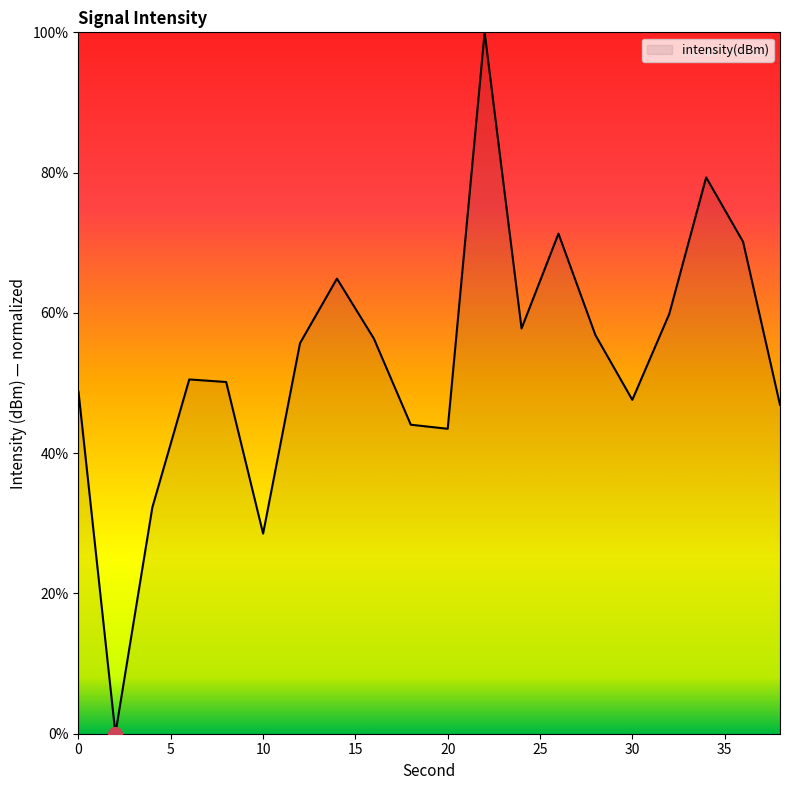

What is the greatest value displayed?

100.0